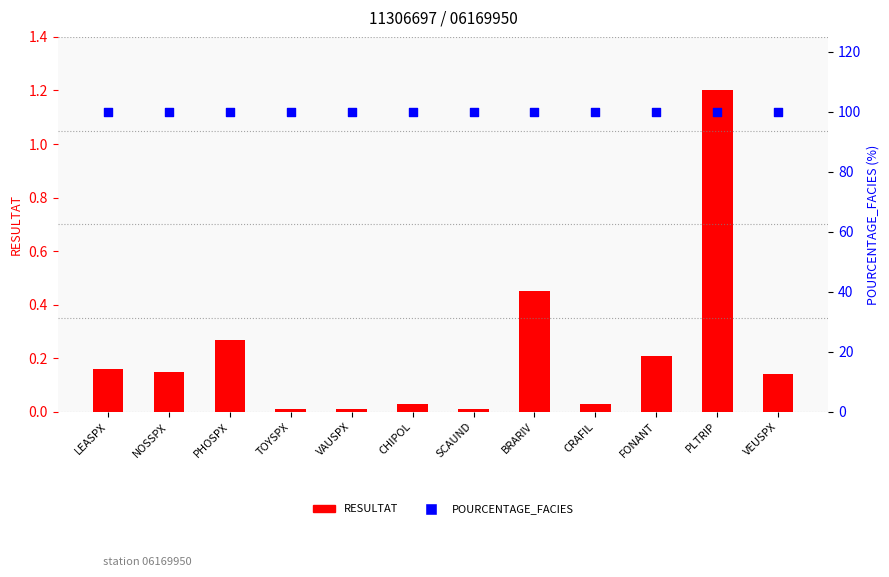

At how many categories does at least one series exceed 88?

12